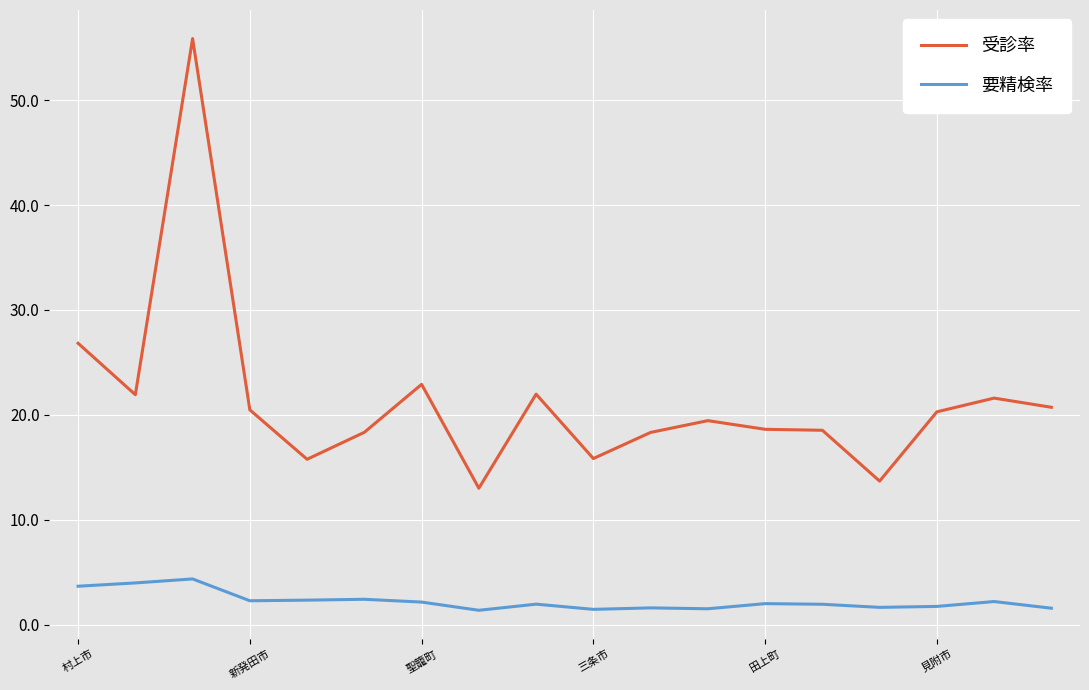

At how many categories does at least one series exceed 51?

1